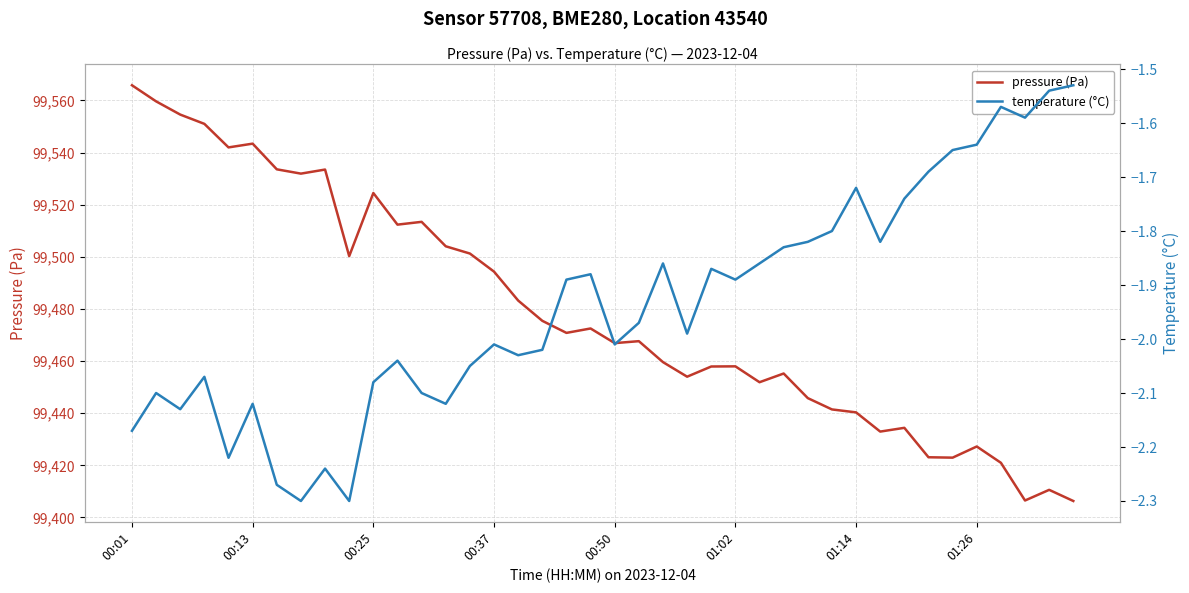

Count the number of data series in this chart.

2